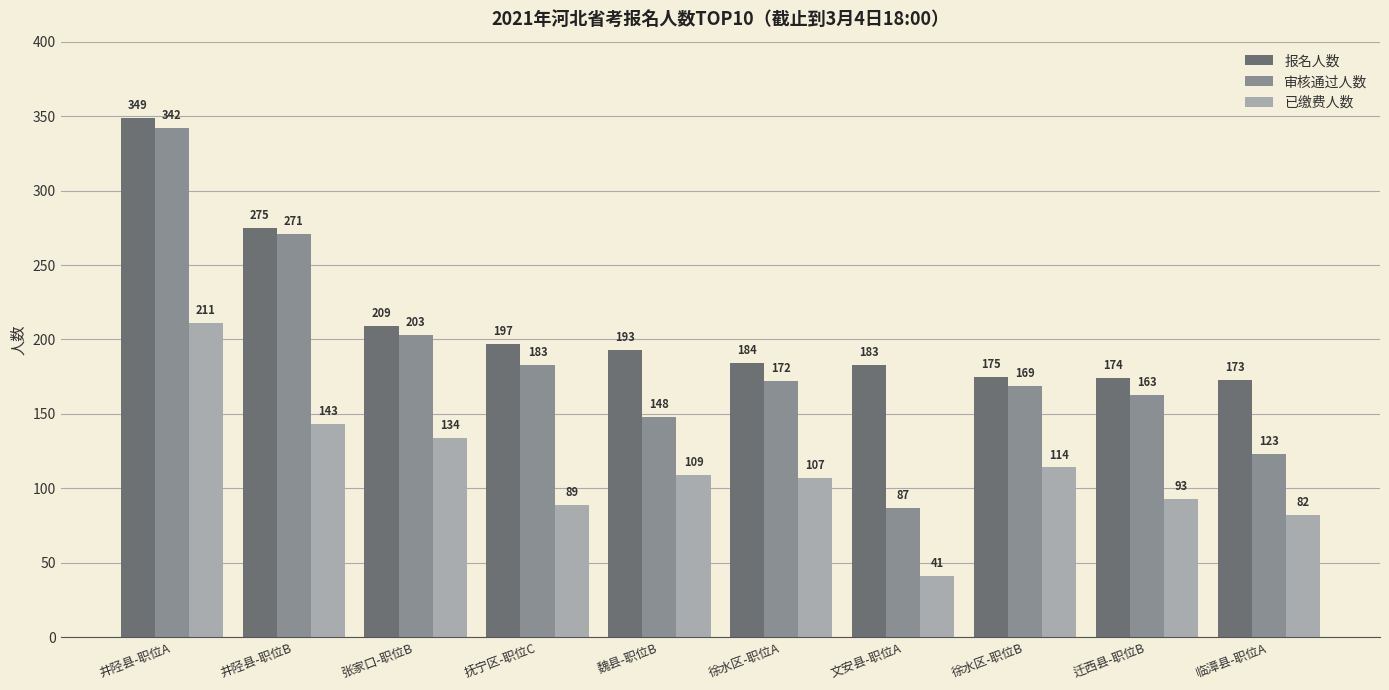

What is the spread (max minus min) of values at 张家口-职位B?

75